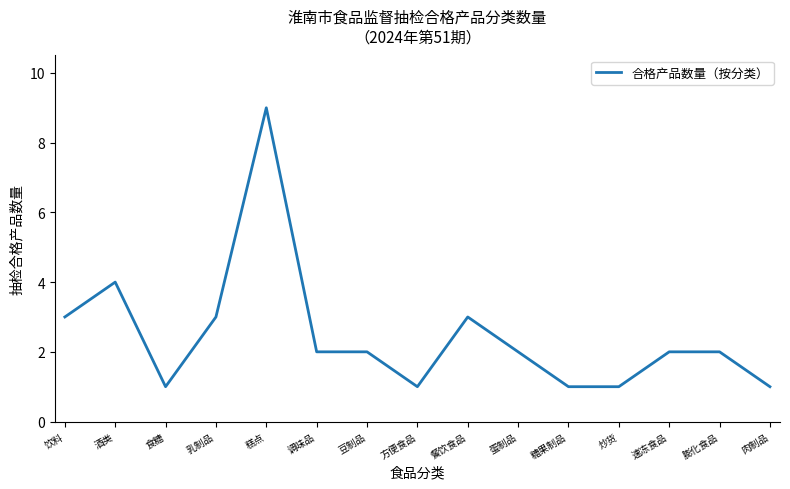

Between 糖果制品 and 乳制品, which is larger?

乳制品